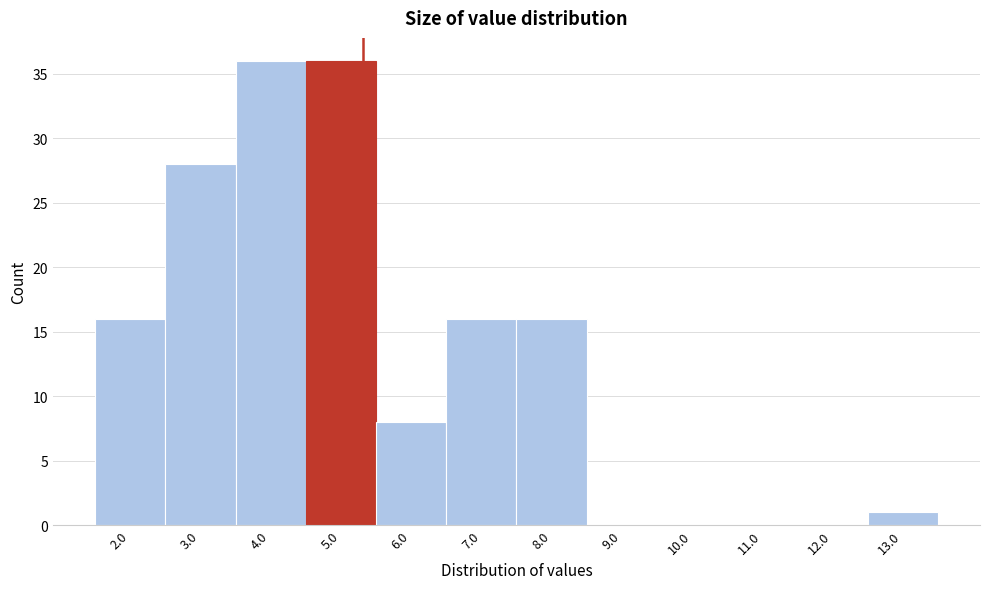

Reading right to left, extract all data points from this chart.

13.0=1	12.0=0	11.0=0	10.0=0	9.0=0	8.0=16	7.0=16	6.0=8	5.0=36	4.0=36	3.0=28	2.0=16